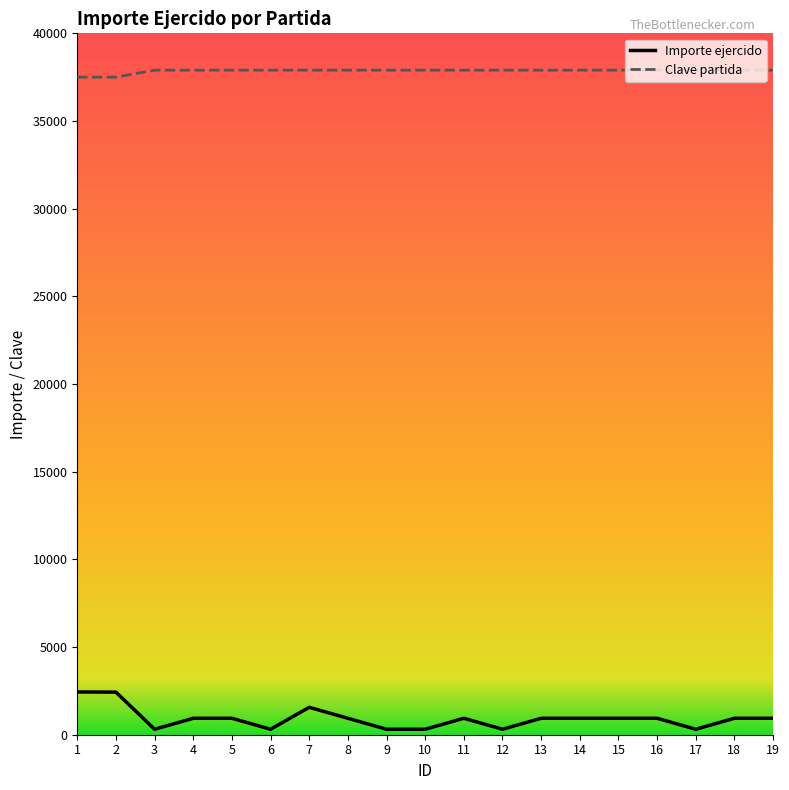

True or false: Importe ejercido and Clave partida cross at least once.

False